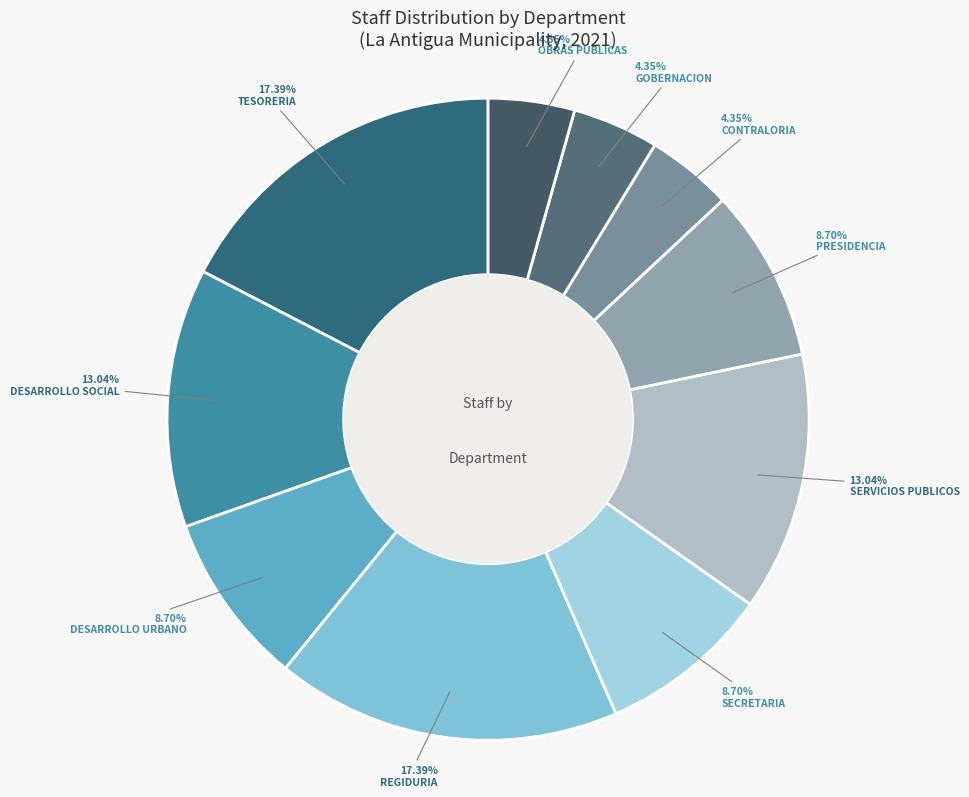

Which category has the biggest portion of the pie?

TESORERIA